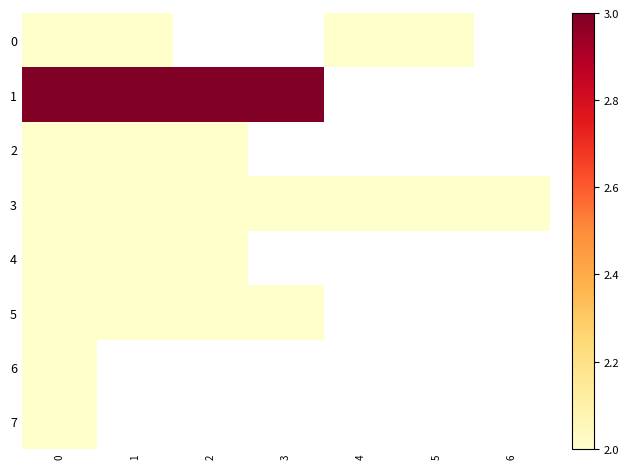

At how many categories does at least one series exceed 2?

4